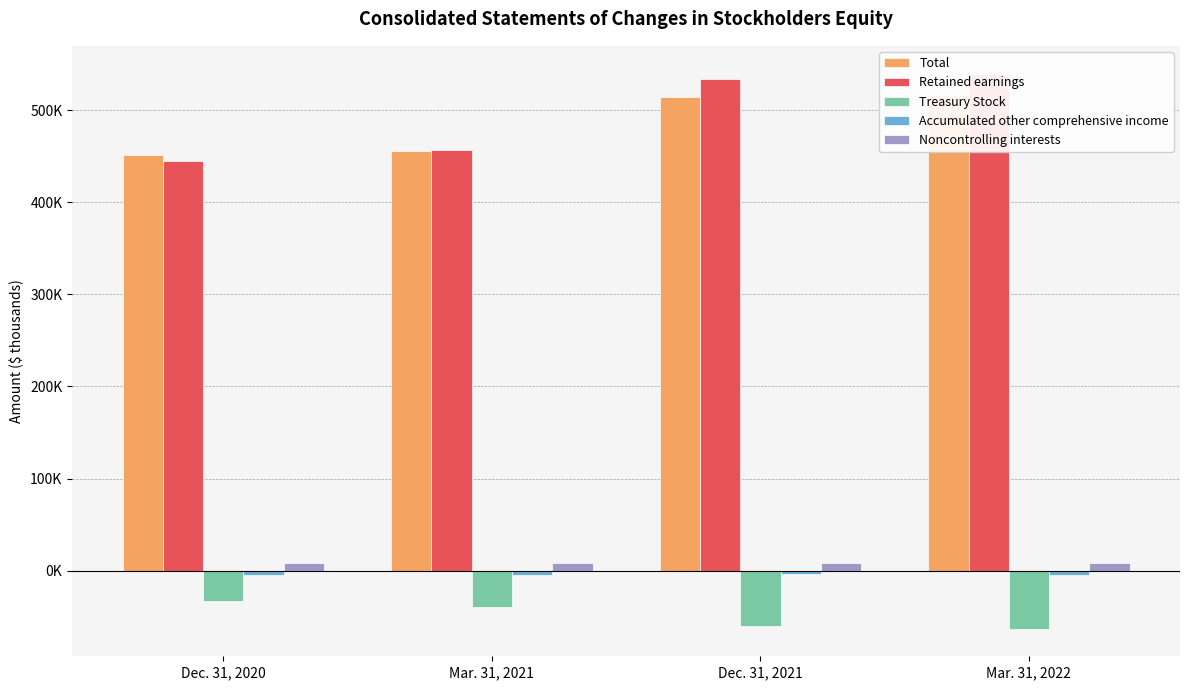

Reading left to right, what are all the values shown in this chart?

Total: 451336	456176	514930	516865
Retained earnings: 444626	456337	534421	539881
Treasury Stock: -32853	-39418	-59795	-62906
Accumulated other comprehensive income: -4243	-4570	-4027	-4428
Noncontrolling interests: 8172	8189	8731	8724